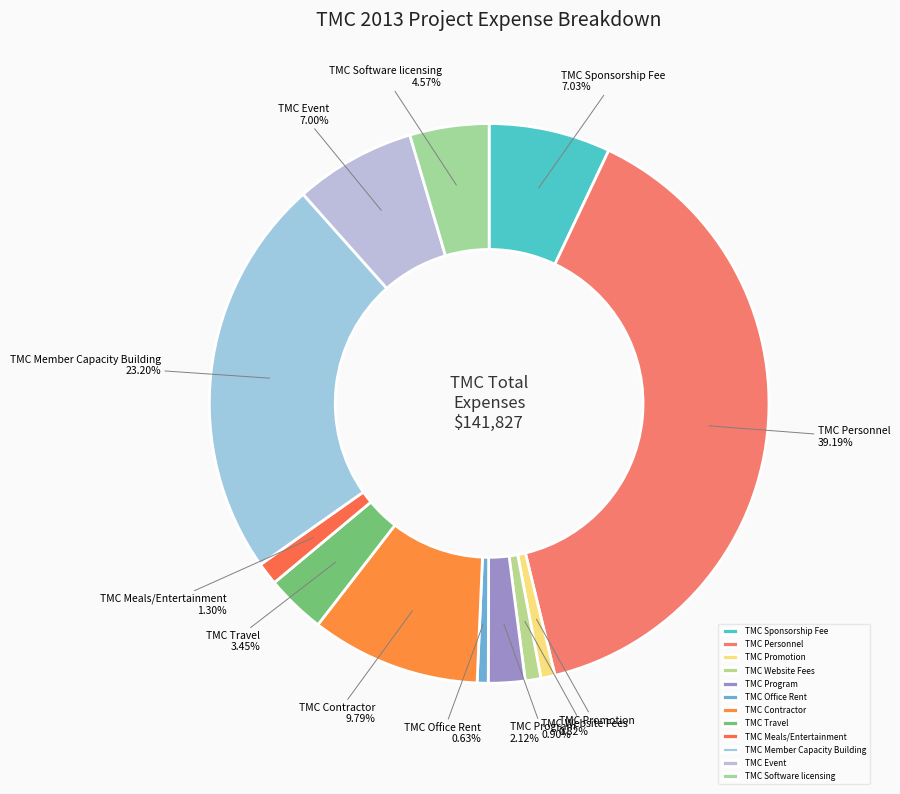

What is the largest slice in the pie chart?

TMC Personnel